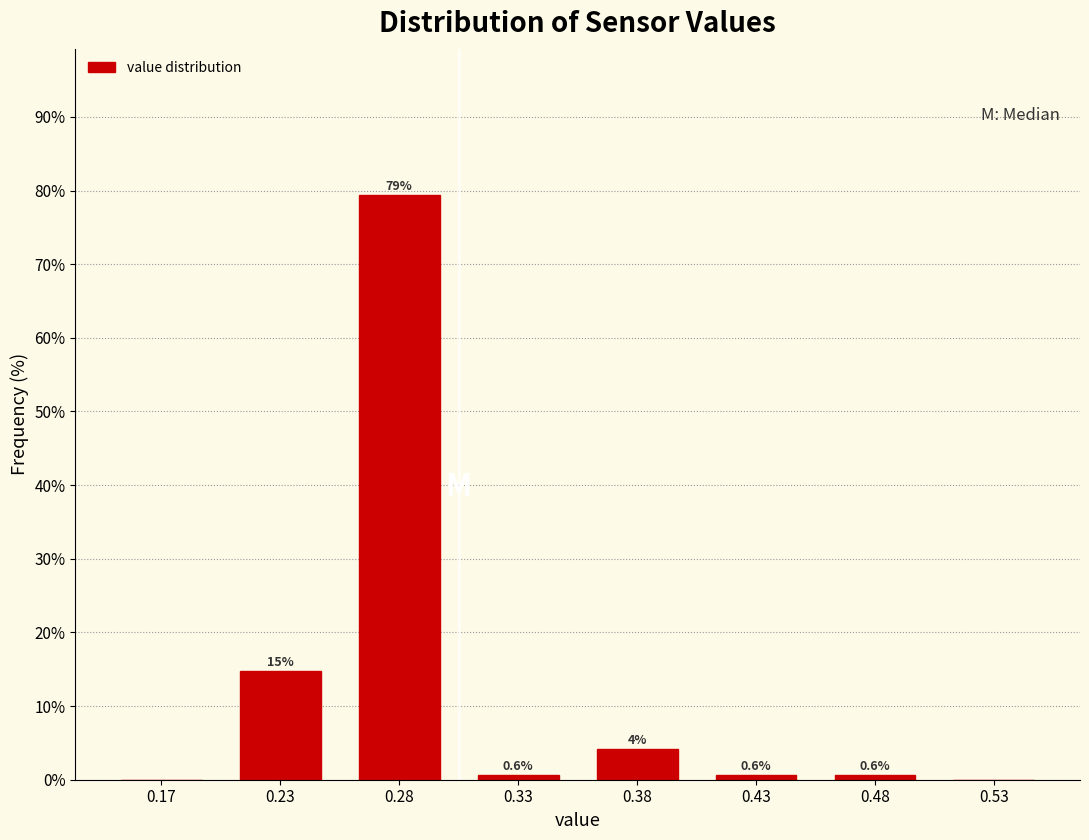

Reading left to right, what are all the values shown in this chart?

0.17=0.0	0.23=14.7	0.28=79.4	0.33=0.6	0.38=4.1	0.43=0.6	0.48=0.6	0.53=0.0